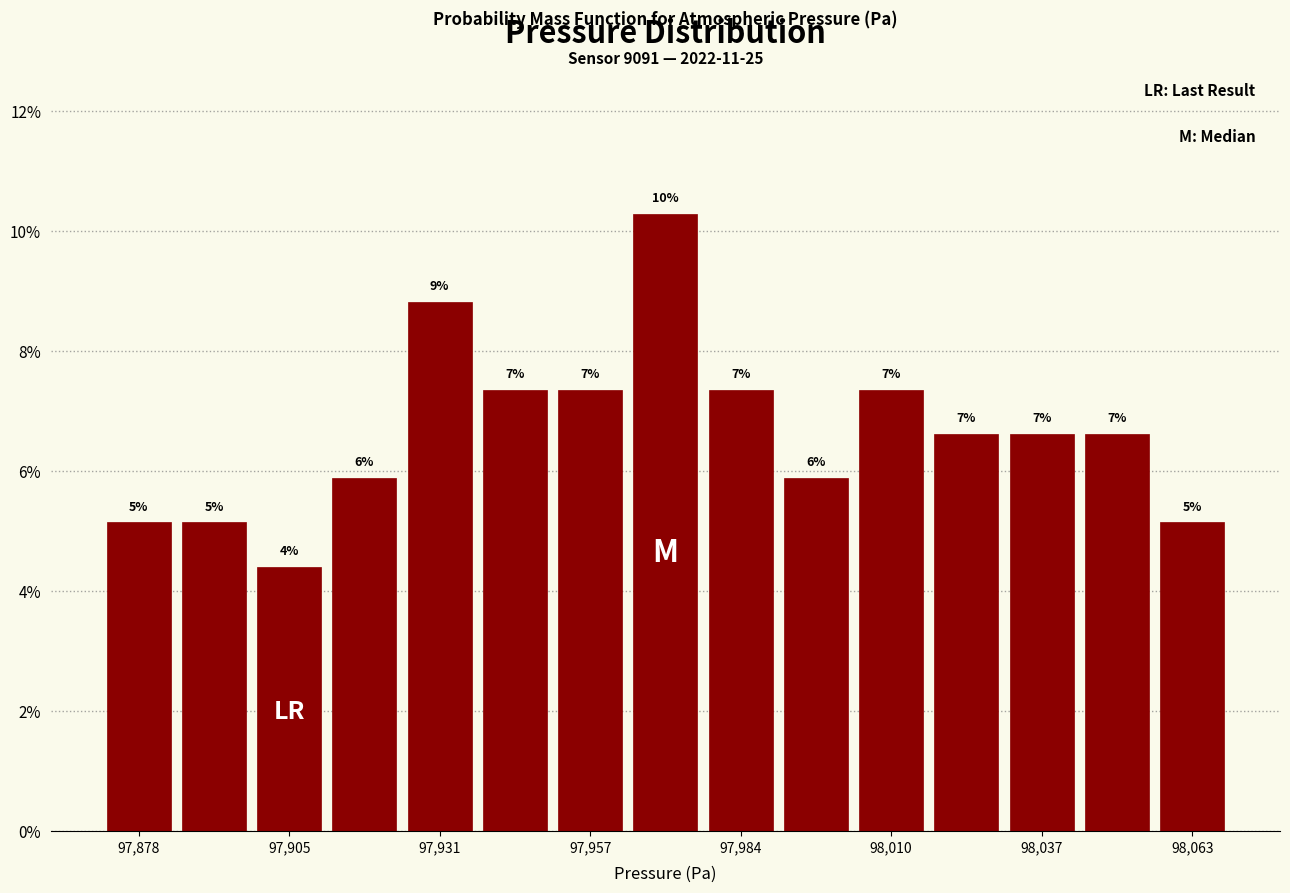

Around what value on the x-axis is the tallest bar? Give the approximate position of its centre, as read against the axis.

97970